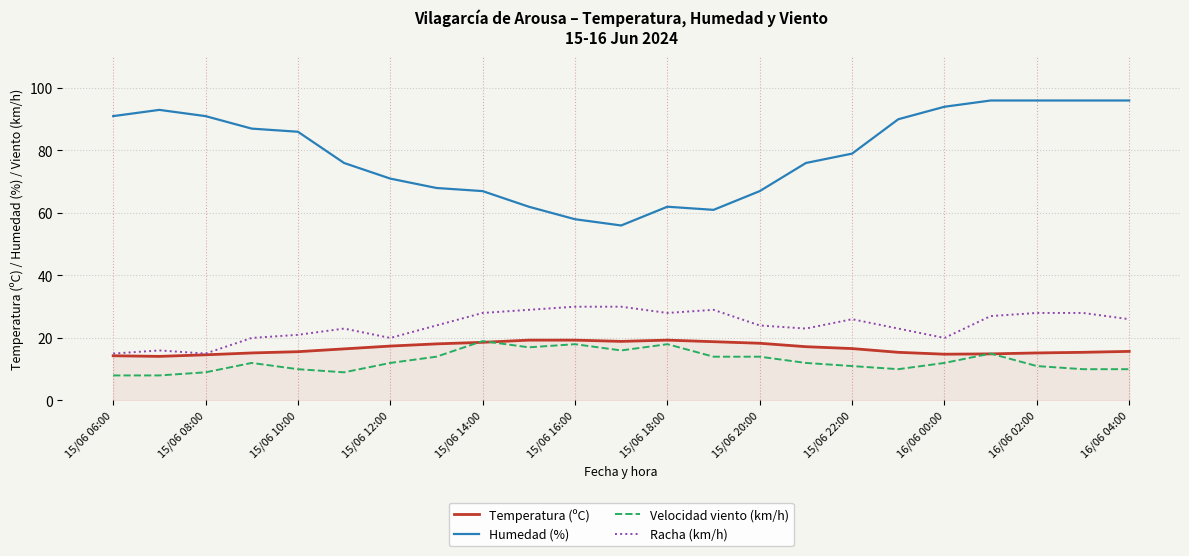

Which series has the widest spread of values?

Humedad (%)